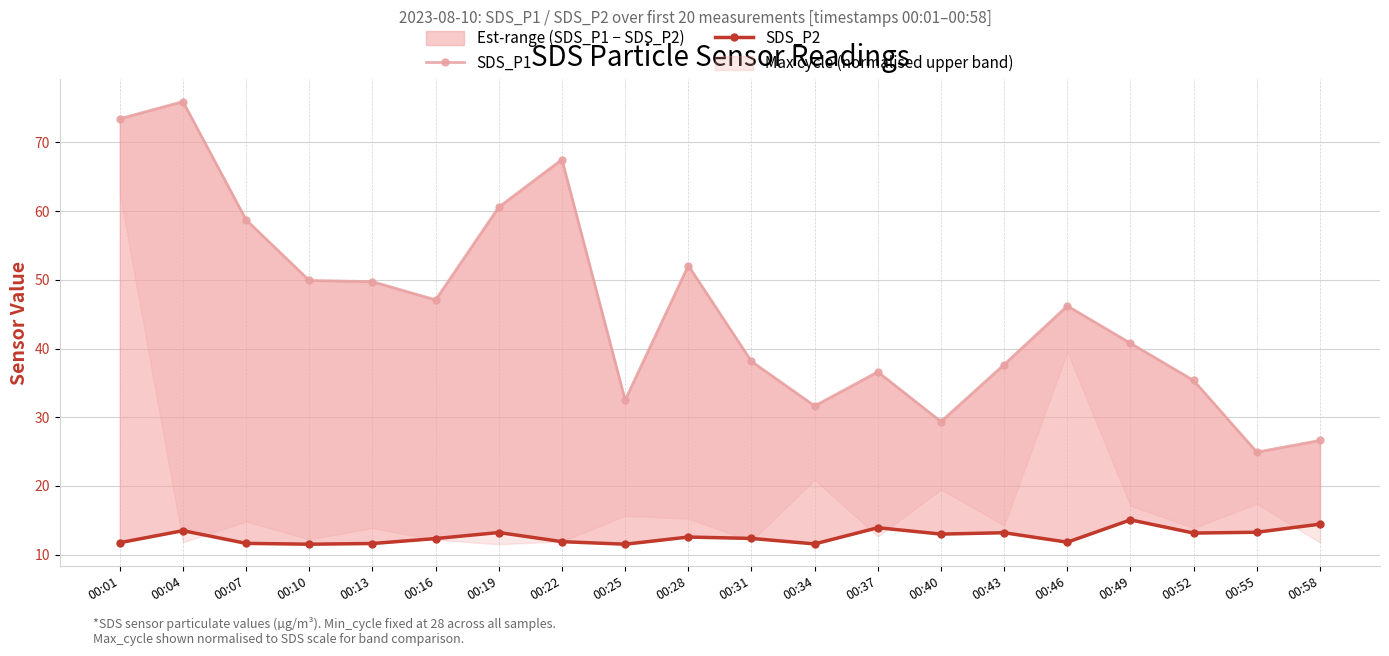

Where is SDS_P2 nearest to the value 13?

00:40